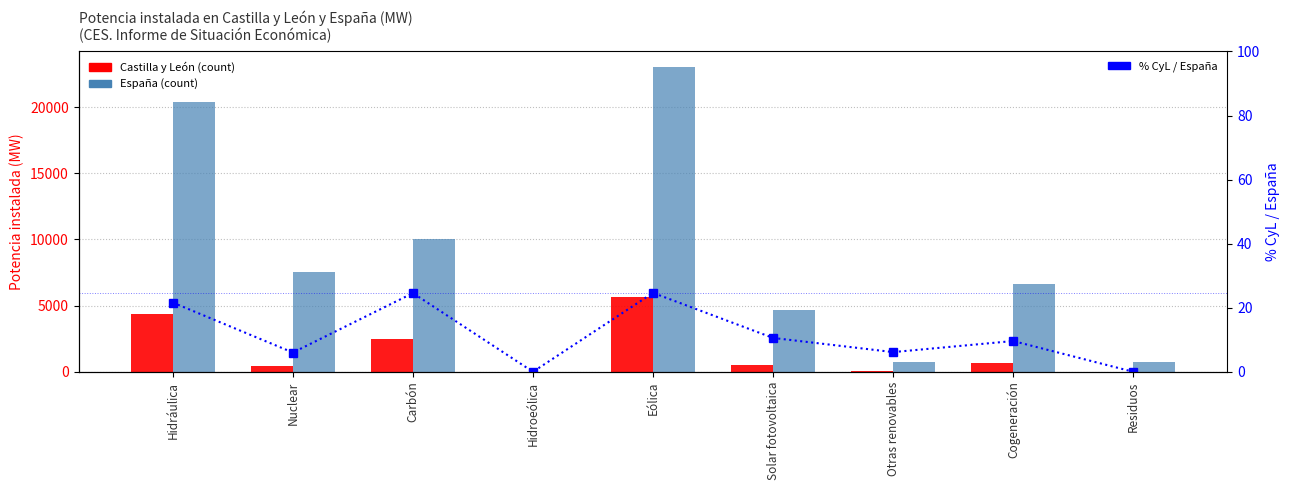

What are all the series names shown in the legend?

Castilla y León, España, % CyL / España